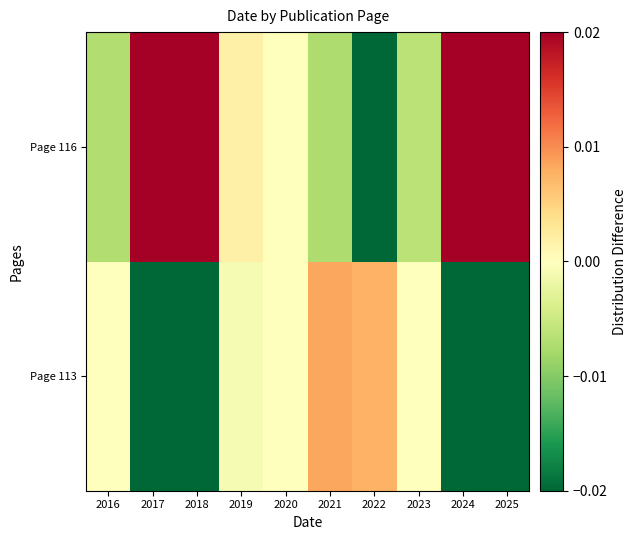

Rank the series at 2025 from highest to lowest value.

Page 116, Page 113